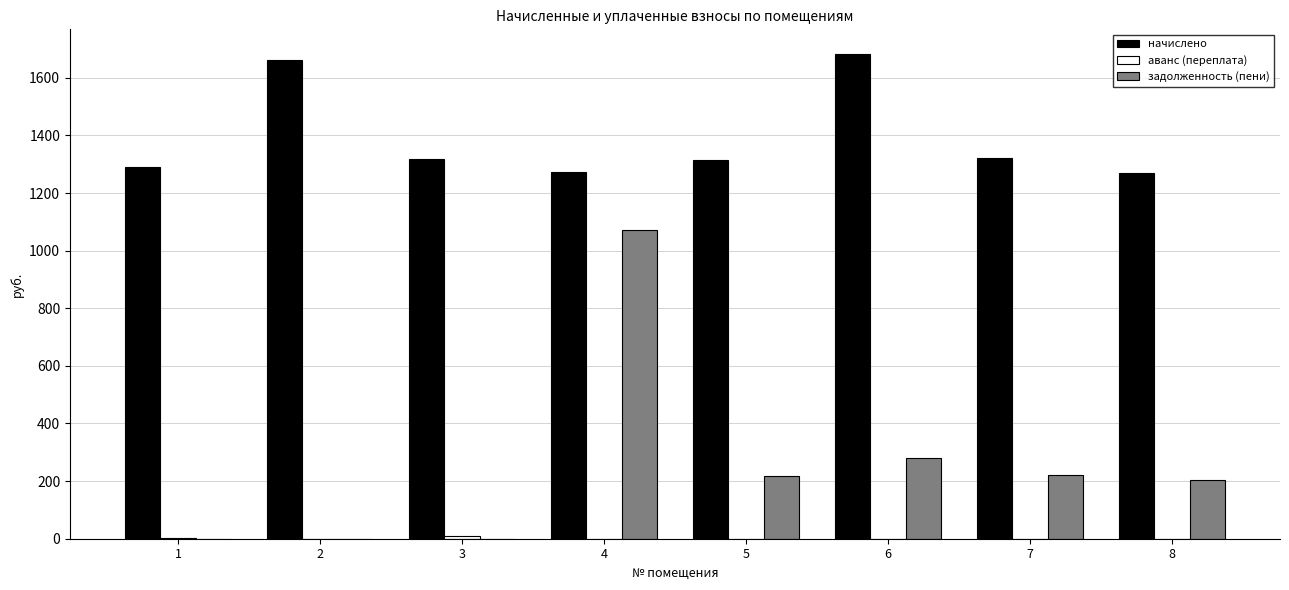

What is the total value across all series at 5?

1534.3